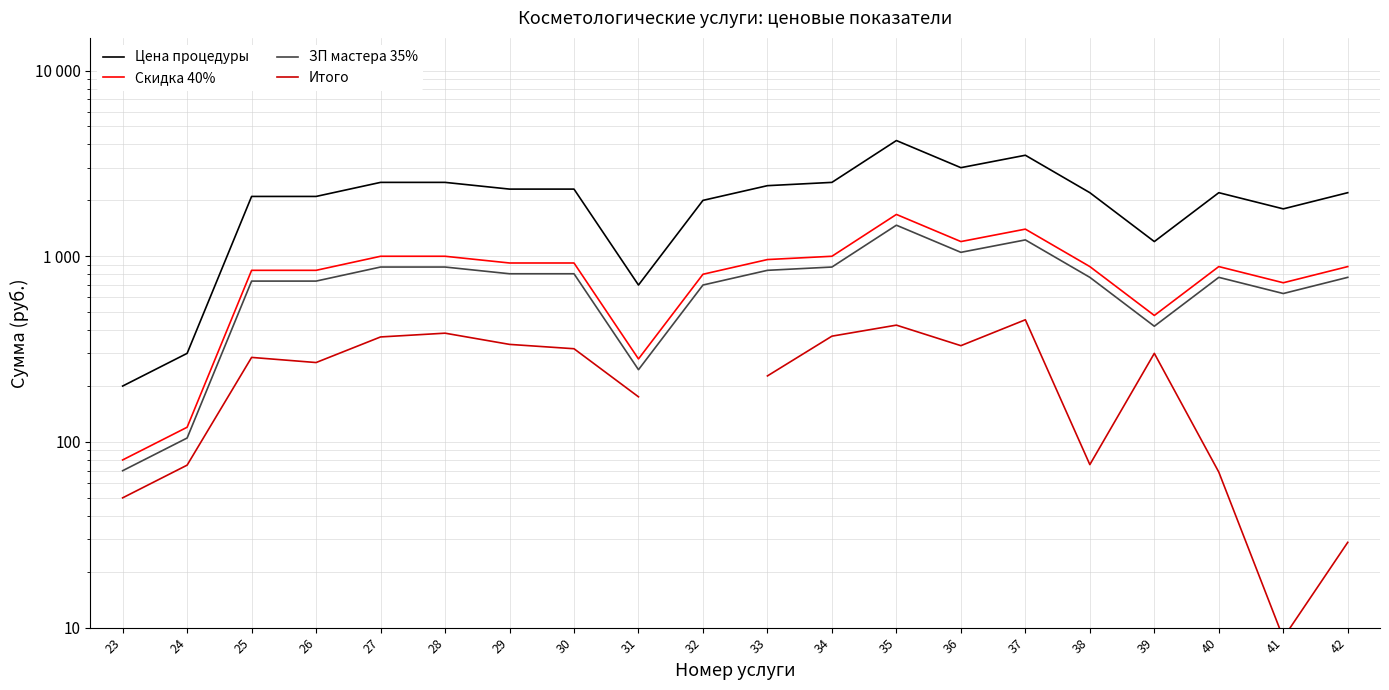

What is the difference between the highest and lowest values at 42?

2171.2